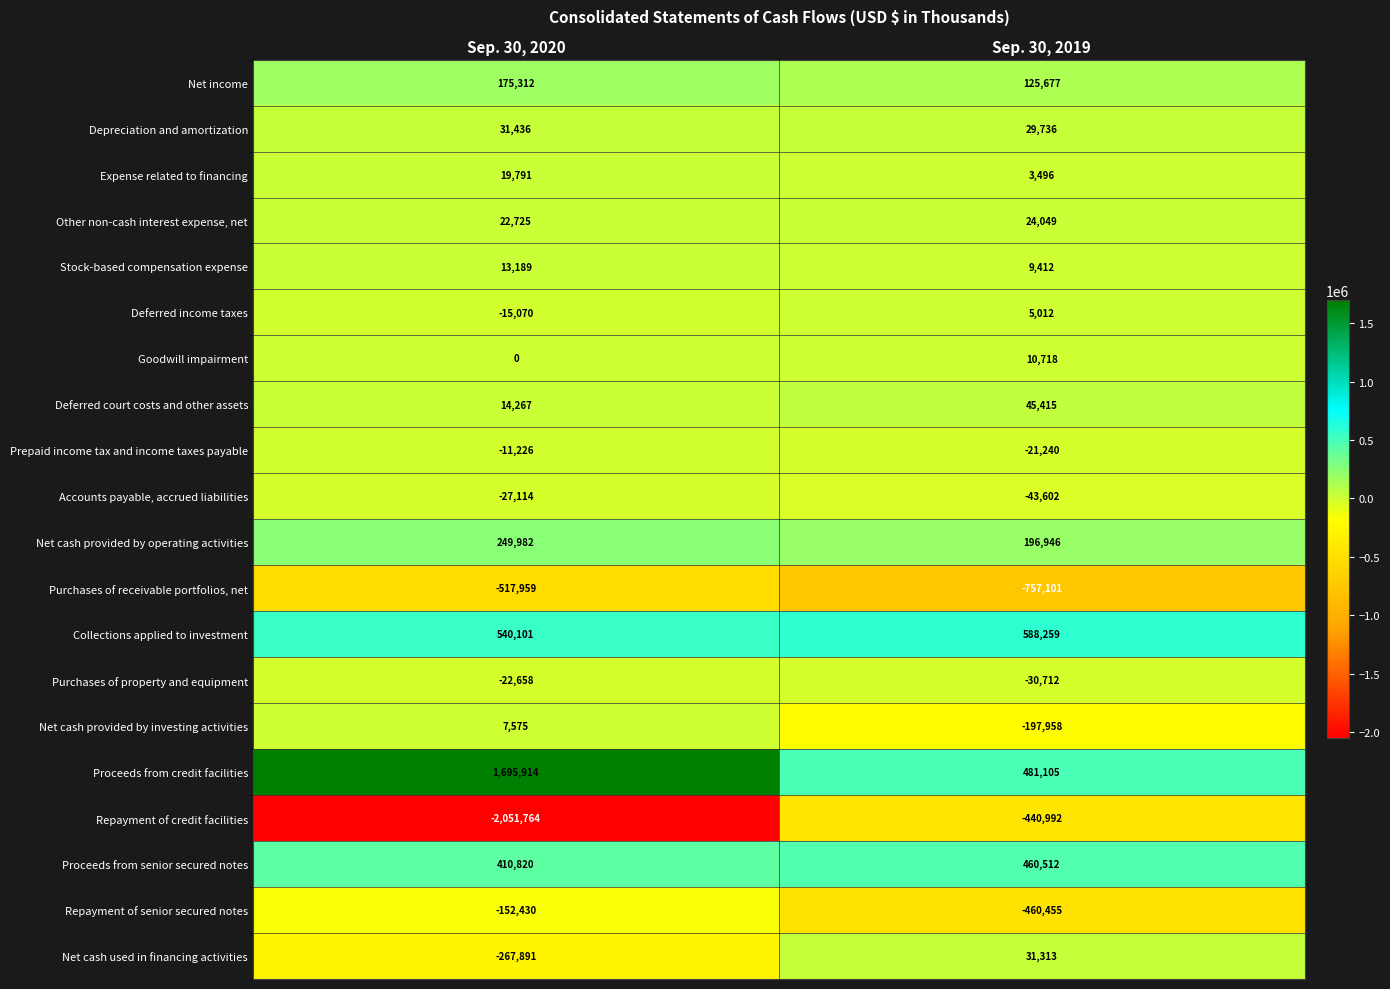

List the series in order of their peak value, highest first.

Proceeds from credit facilities, Collections applied to investment, Proceeds from senior secured notes, Net cash provided by operating activities, Net income, Deferred court costs and other assets, Depreciation and amortization, Net cash used in financing activities, Other non-cash interest expense, net, Expense related to financing, Stock-based compensation expense, Goodwill impairment, Net cash provided by investing activities, Deferred income taxes, Prepaid income tax and income taxes payable, Purchases of property and equipment, Accounts payable, accrued liabilities, Repayment of senior secured notes, Repayment of credit facilities, Purchases of receivable portfolios, net